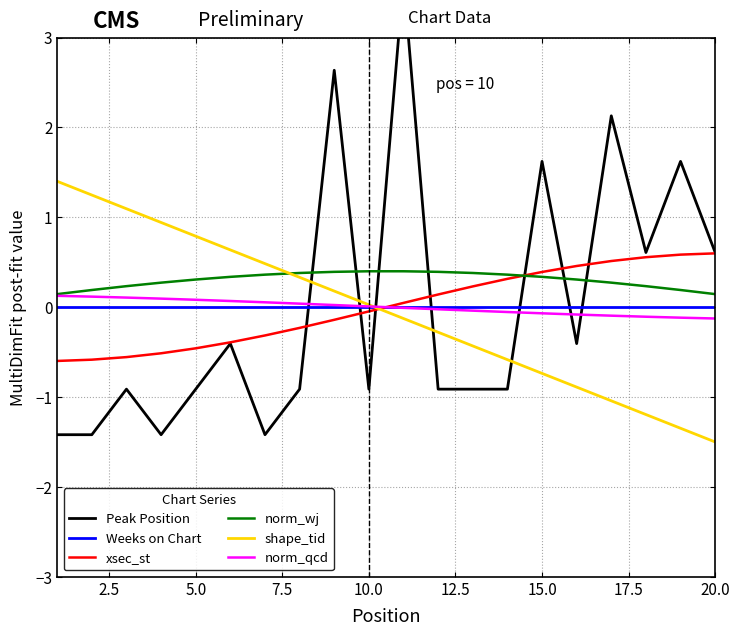

Does the chart display data point markers on the line(s)?

No